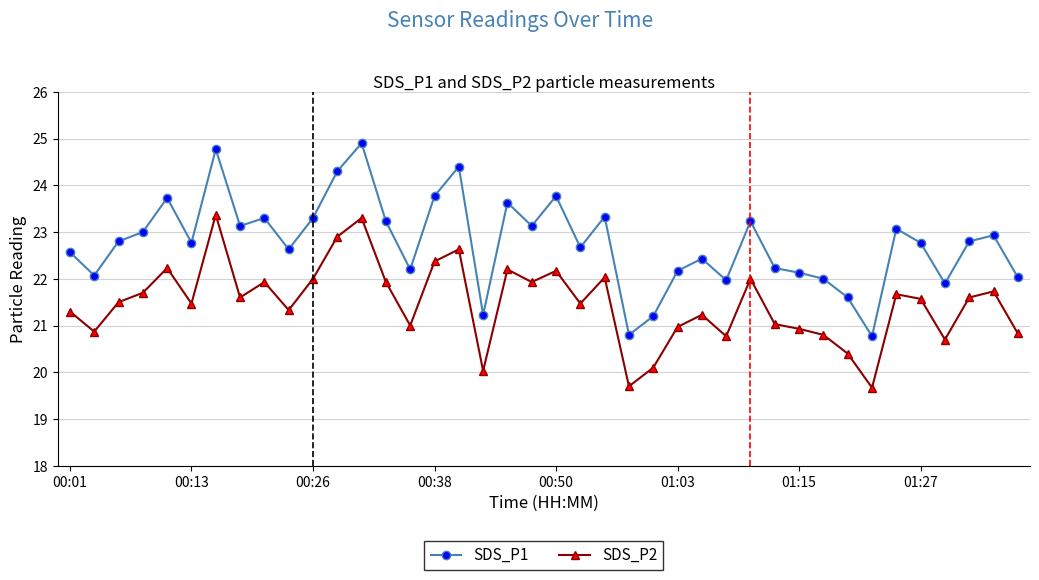

What is the maximum value for SDS_P1?

24.9